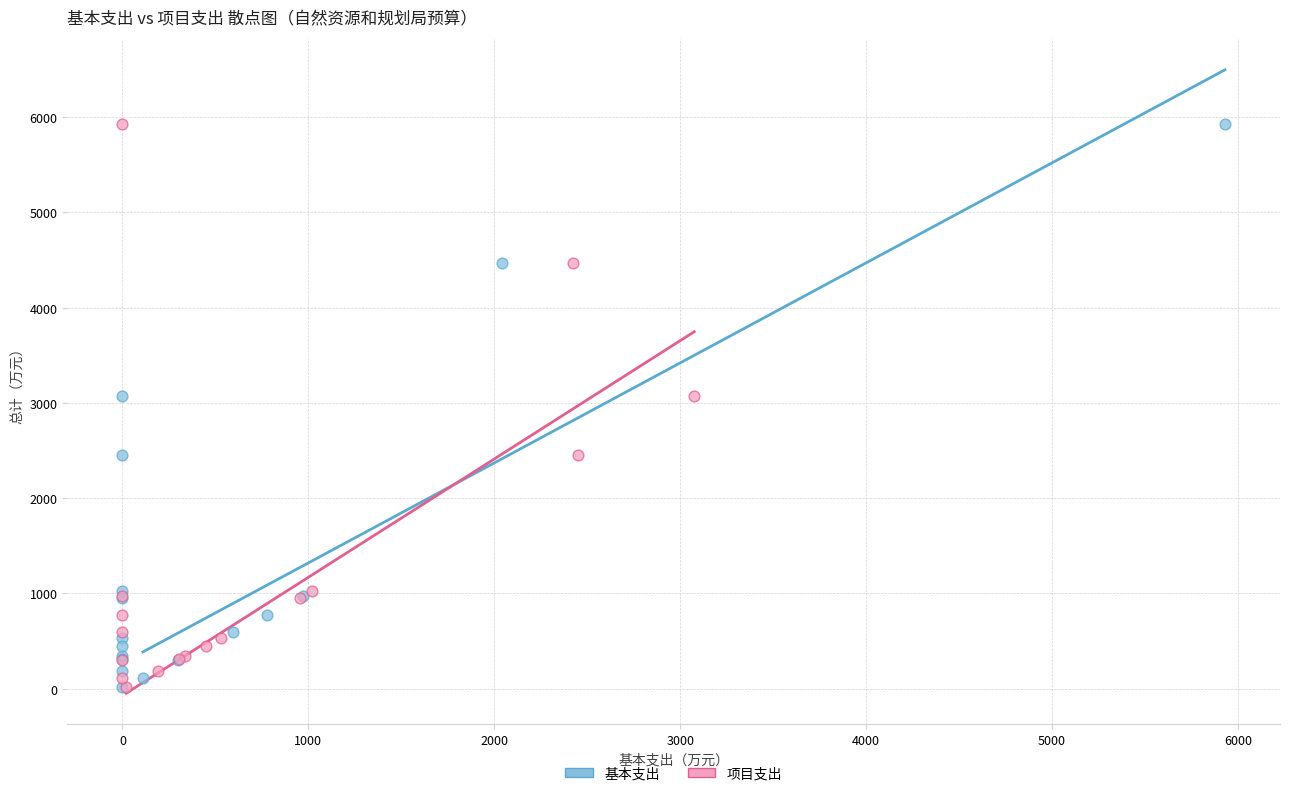

What are all the series names shown in the legend?

基本支出, 项目支出